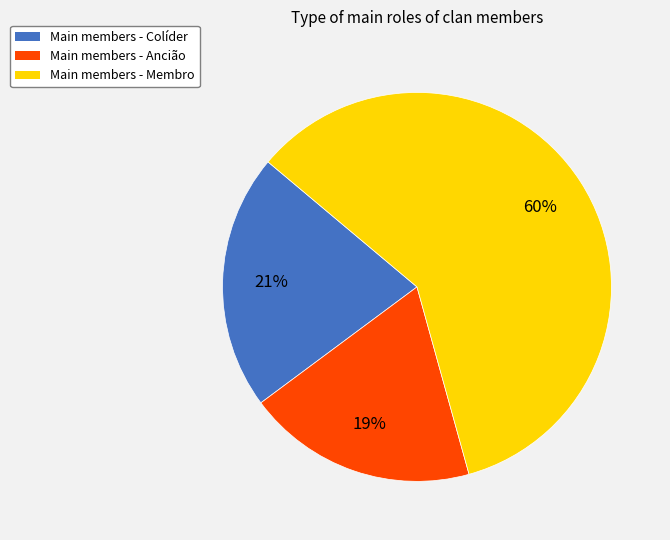

To the nearest percent, what is the average slice percentage?

33%